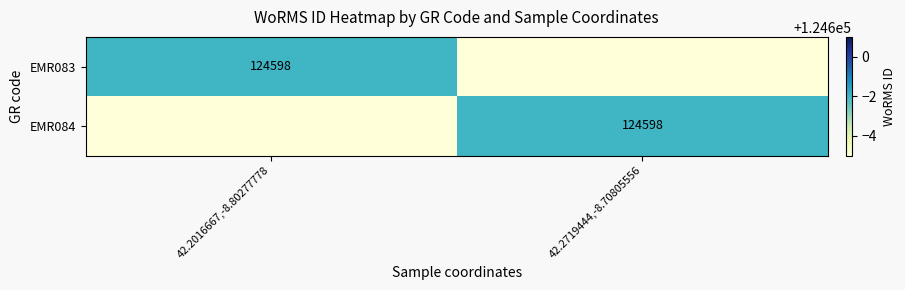

The value of EMR083 at 42.2016667,-8.80277778 is 214848. True or false?

False